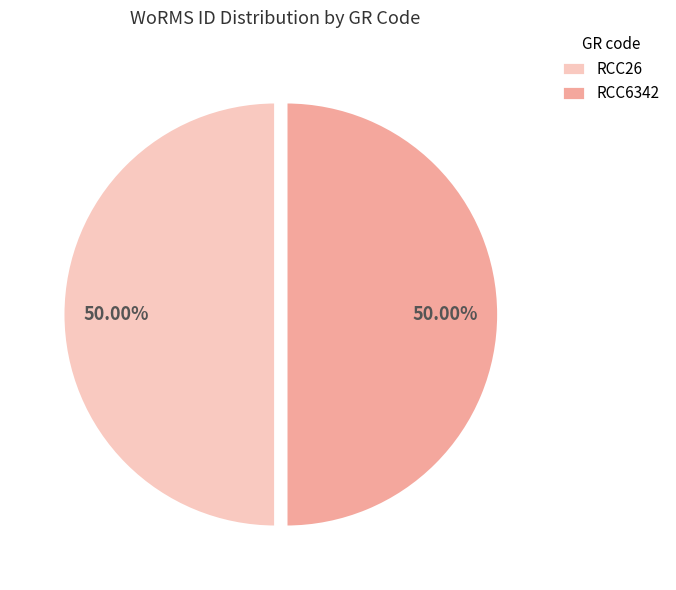

How many slices are in this pie chart?

2